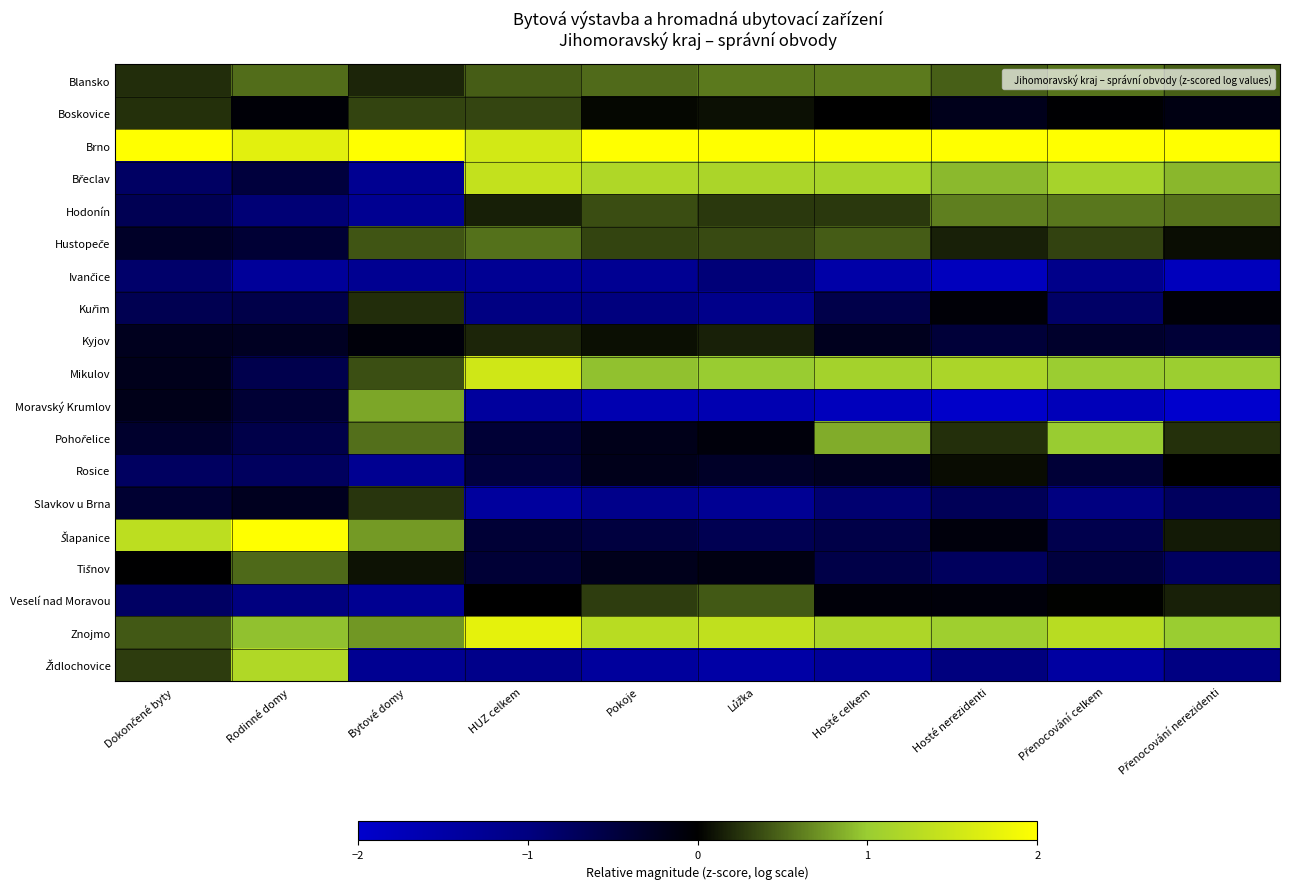

Rank the series by their maximum value, from lowest to highest.

Ivančice, Rosice, Kyjov, Kuřim, Slavkov u Brna, Boskovice, Veselí nad Moravou, Tišnov, Hustopeče, Blansko, Hodonín, Moravský Krumlov, Pohořelice, Židlochovice, Břeclav, Mikulov, Znojmo, Šlapanice, Brno